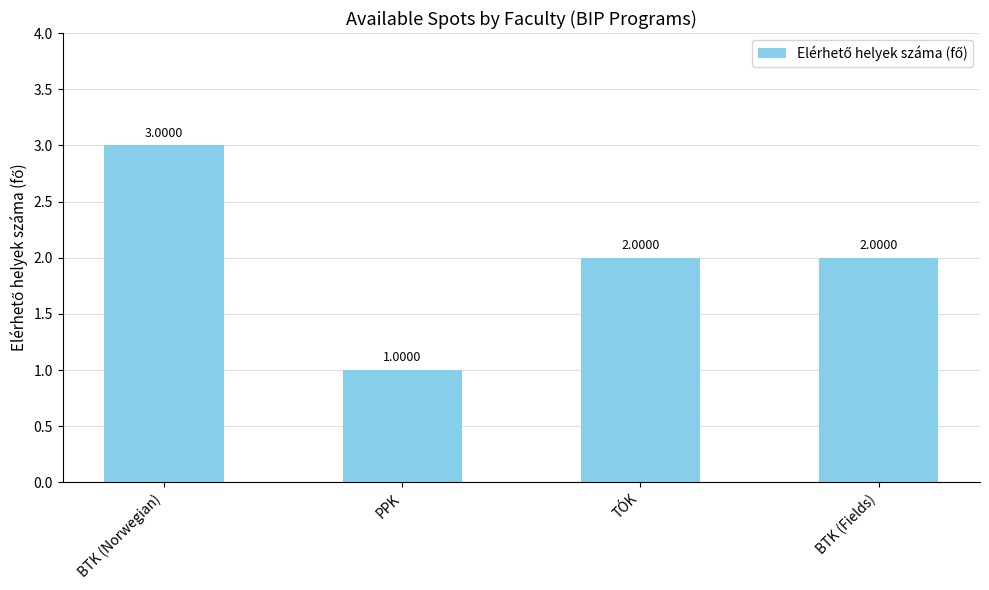

How many bars are there in total?

4